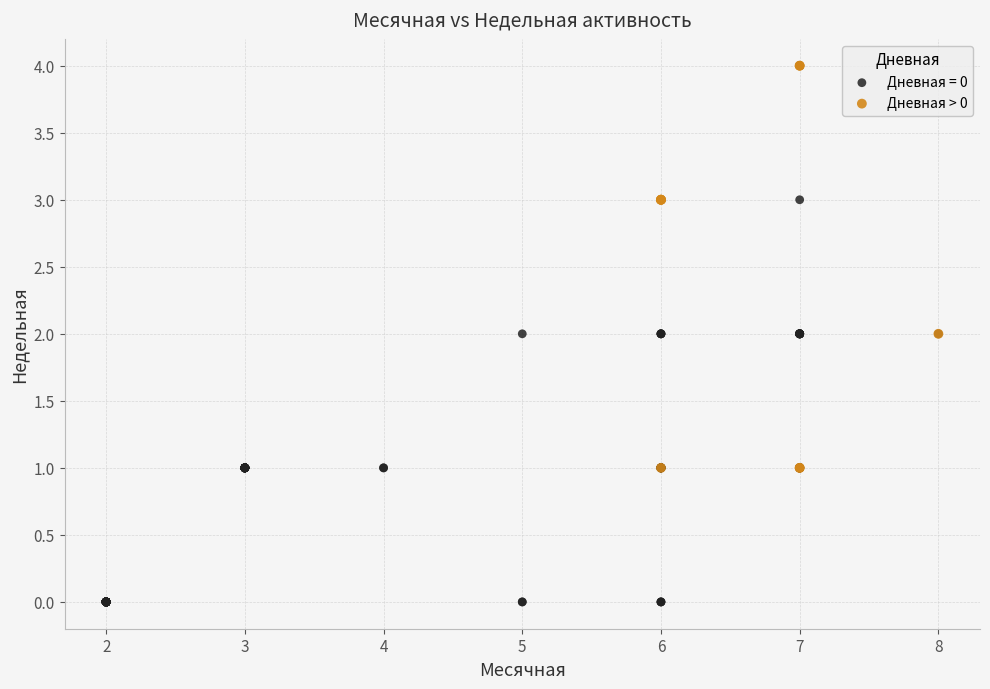

Which series has the largest Y range (max minus min)?

Дневная = 0